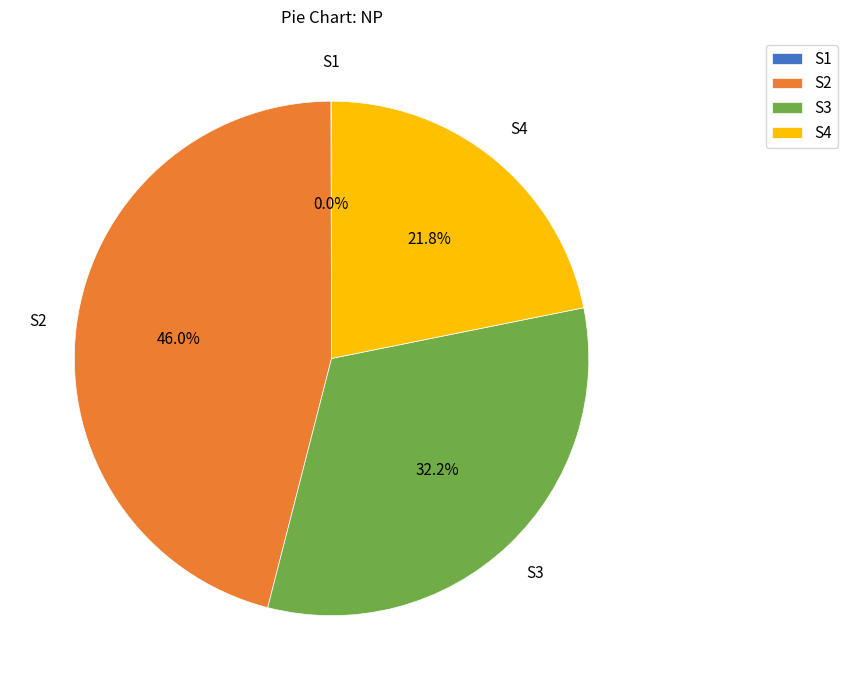

To the nearest percent, what is the difference between the S2 and S3 slice percentages?

14%